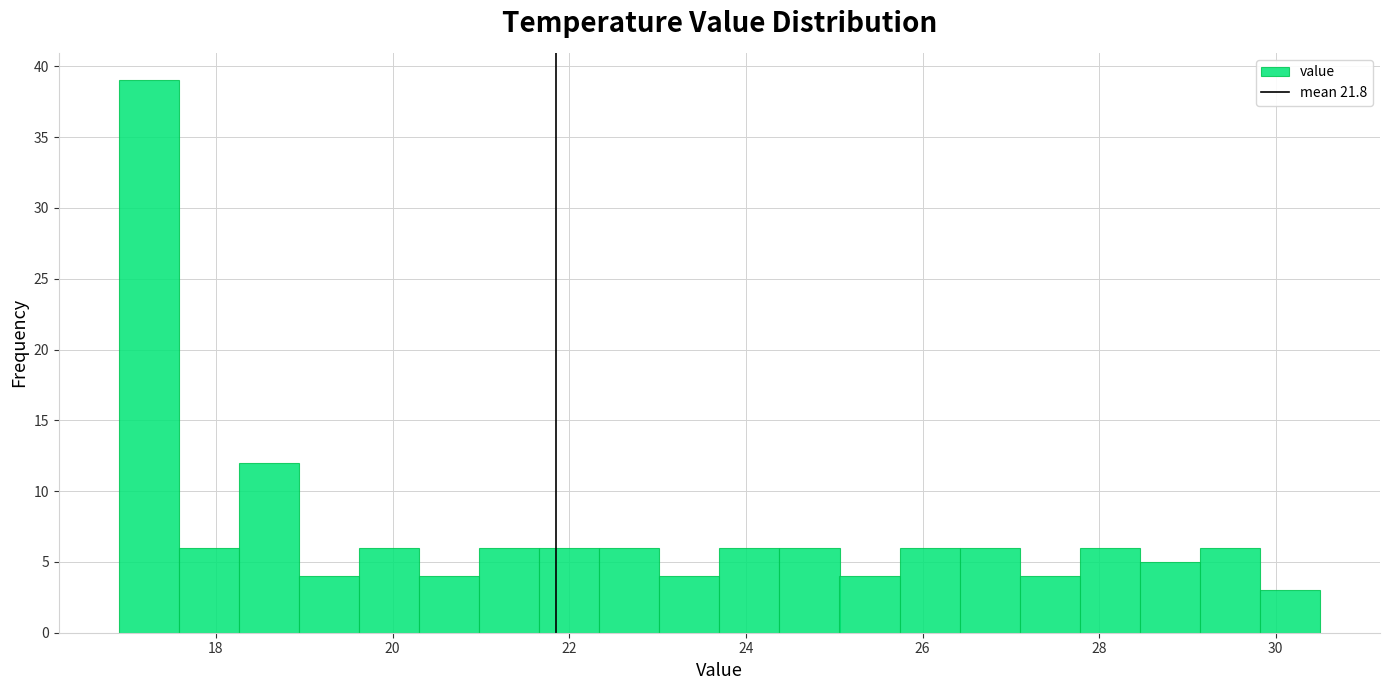

Around what value on the x-axis is the tallest bar? Give the approximate position of its centre, as read against the axis.

17.2